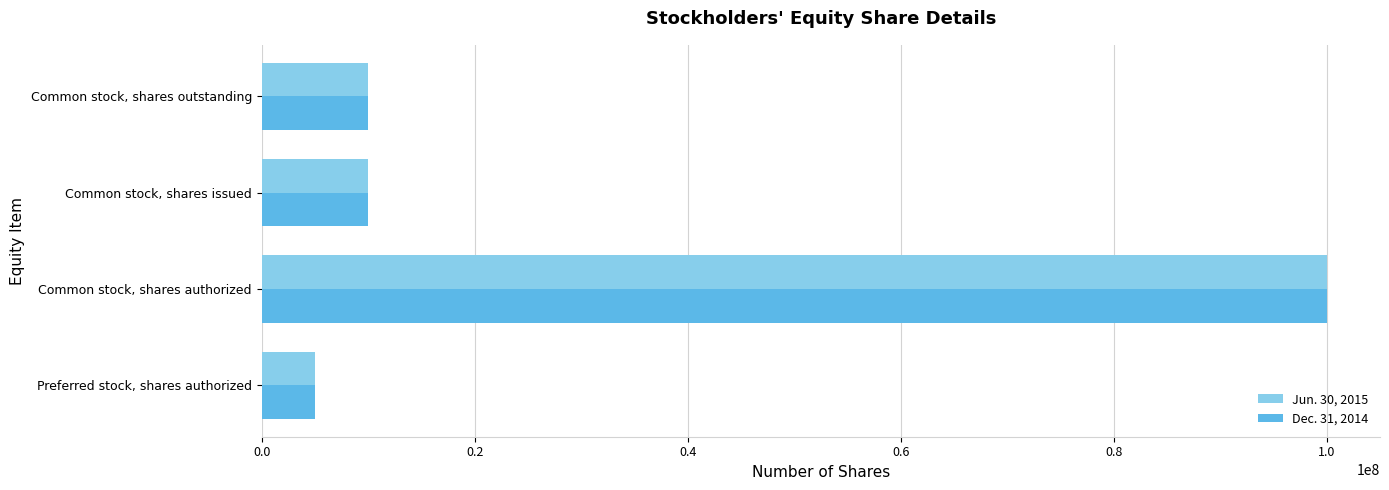

At which category is the sum across all series the highest?

Common stock, shares authorized